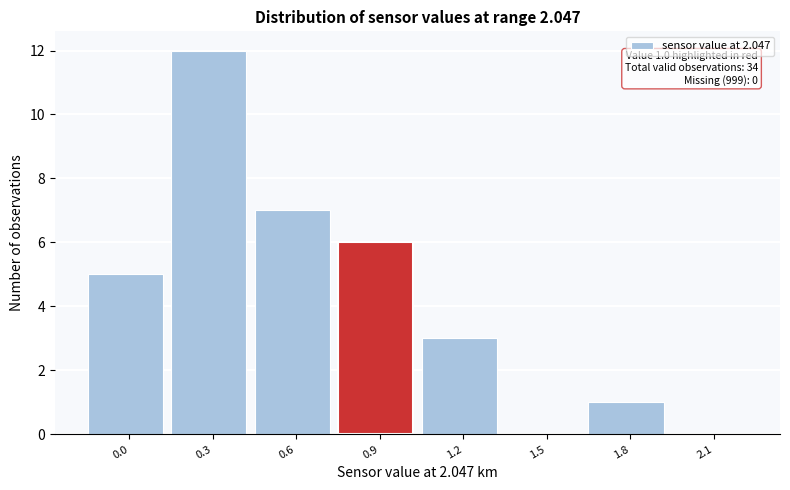

Reading right to left, transcribe all the data shown in this chart.

2.1=0	1.8=1	1.5=0	1.2=3	0.9=6	0.6=7	0.3=12	0.0=5